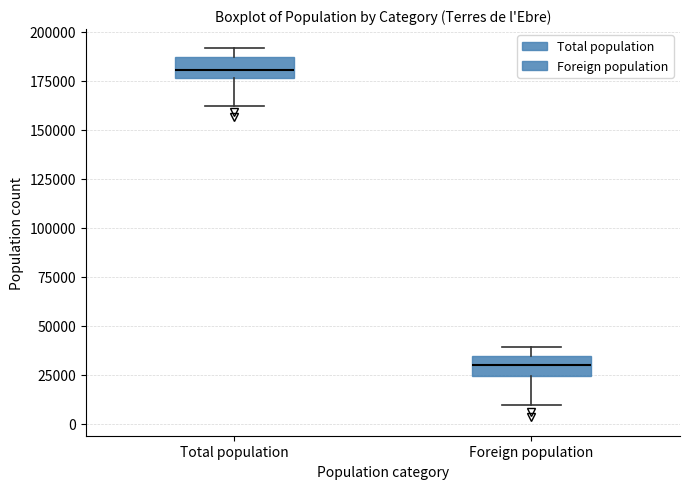

Where does the lower whisker of the box for Total population end on the y-axis? The values are not printed on the chart, so give them approximately, as read against the axis.

160000